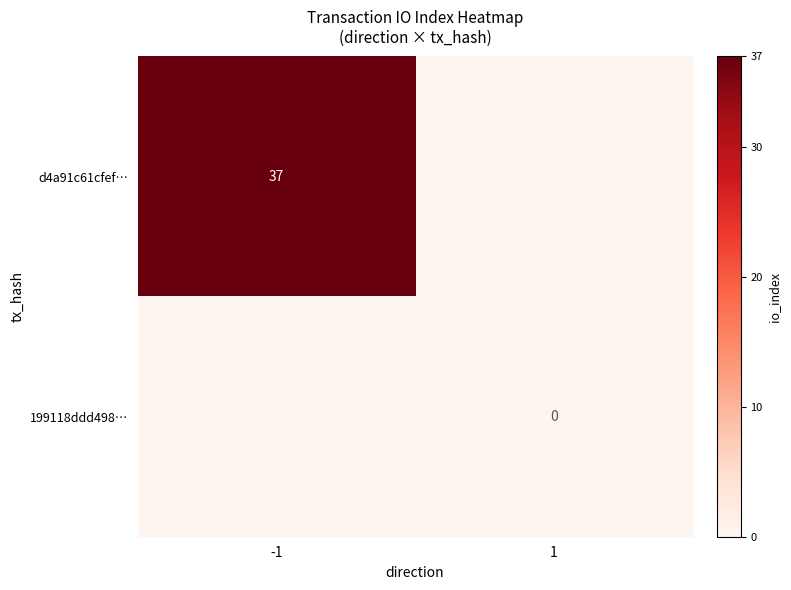

The value of d4a91c61cfef… at -1 is 52. True or false?

False